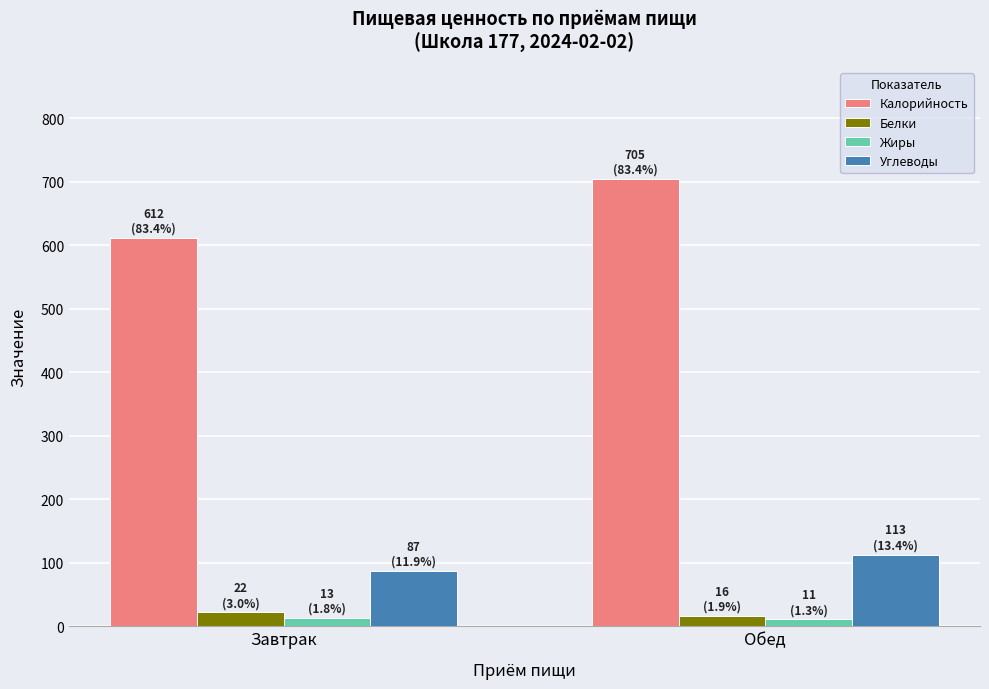

How many data points in Калорийность are less than 705?

1